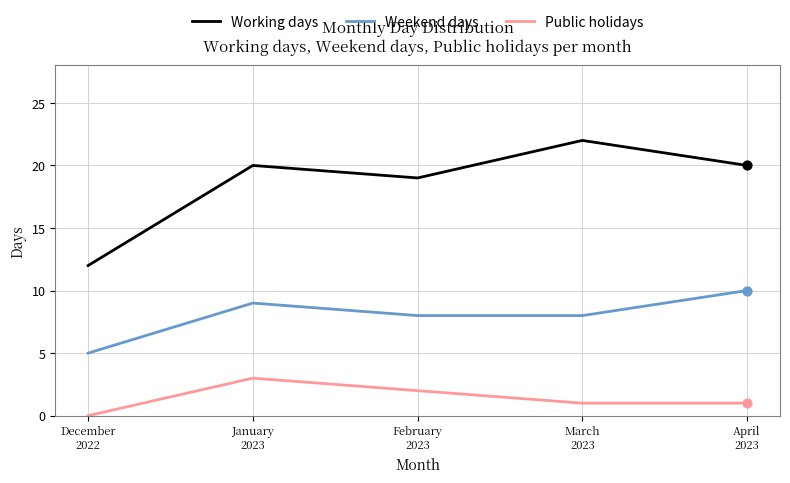

At how many categories does at least one series exceed 9?

5